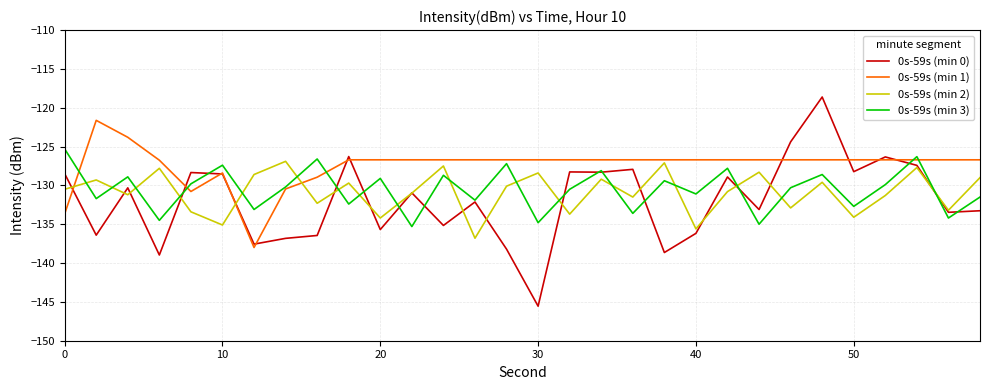

In 0s-59s (min 3), how many points are higher than both neighbors (excluding endpoints)?

11